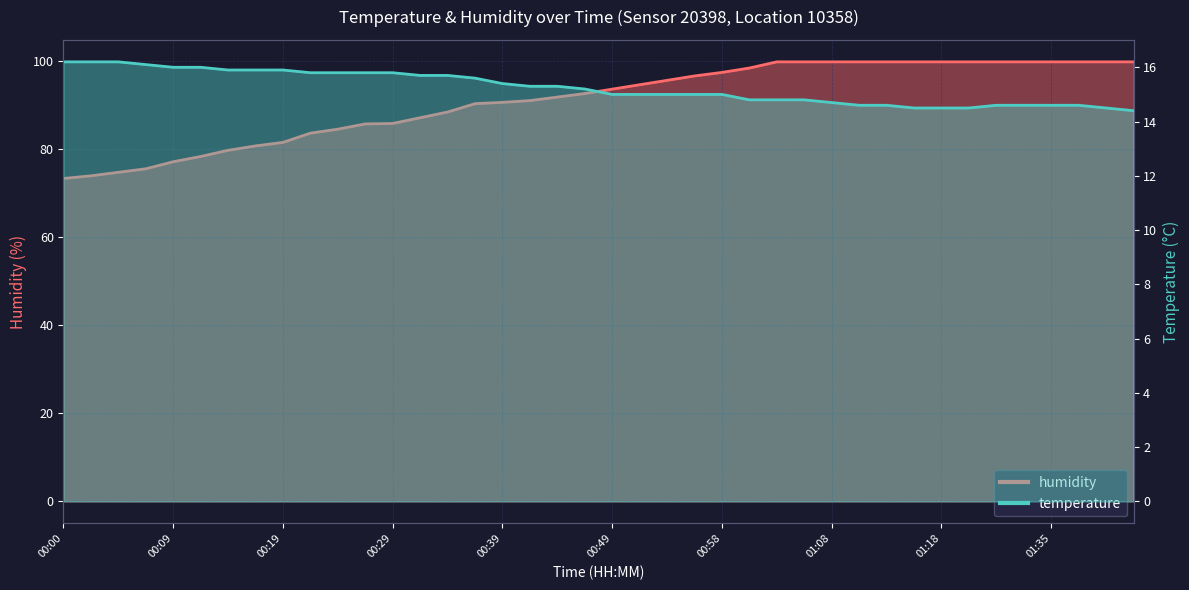

List the series in order of their peak value, lowest first.

temperature, humidity